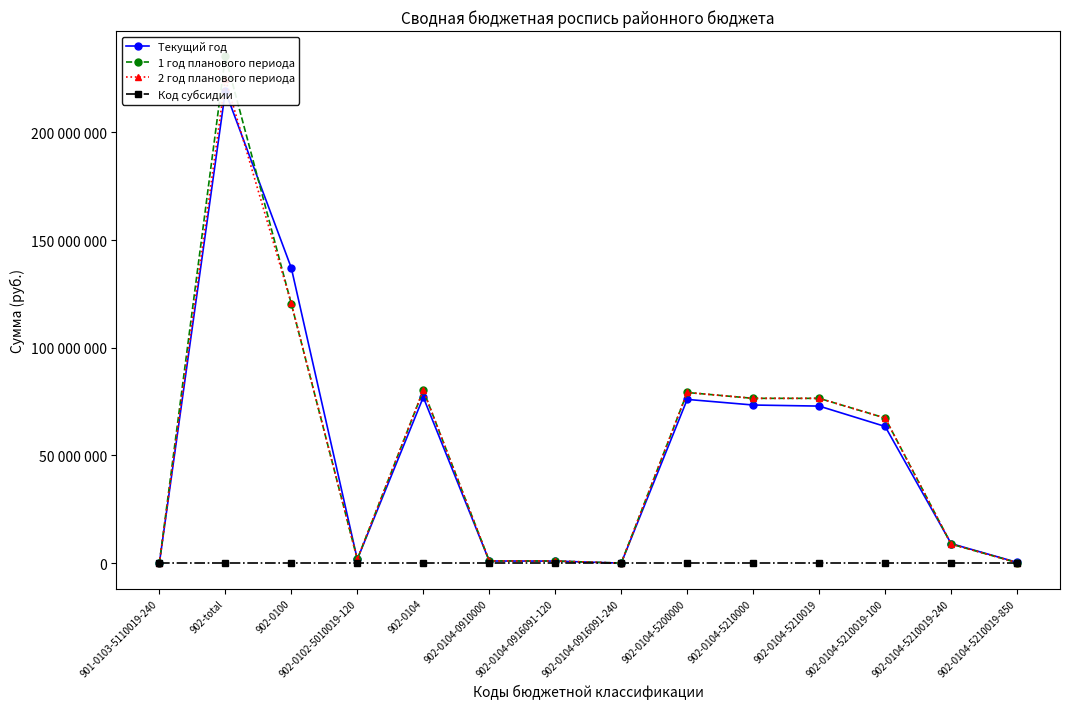

At 902-0104-5210000, list the series in order from largest to smallest.

1 год планового периода, 2 год планового периода, Текущий год, Код субсидии